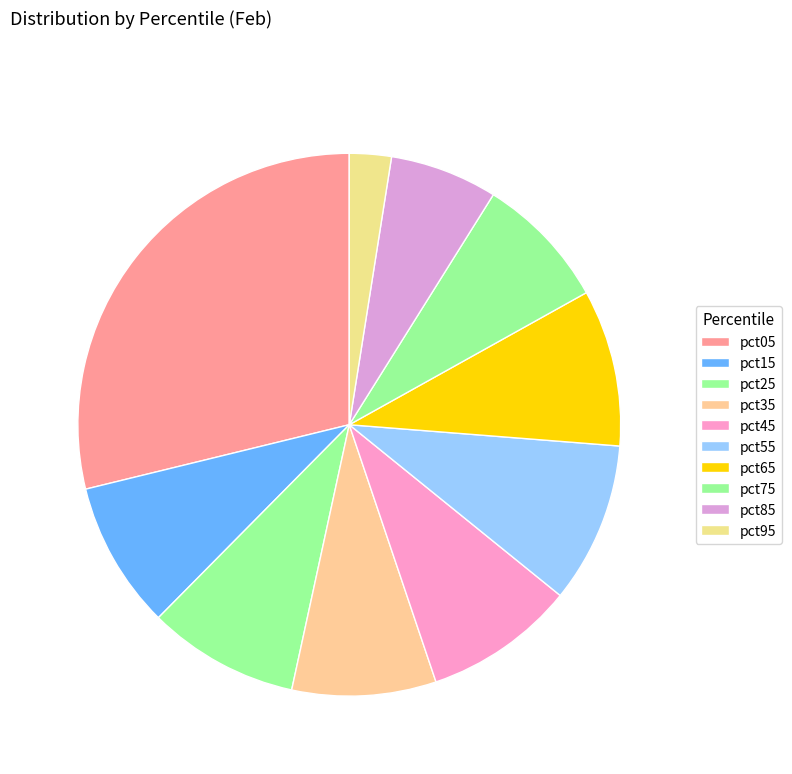

How many segments does this pie chart have?

10